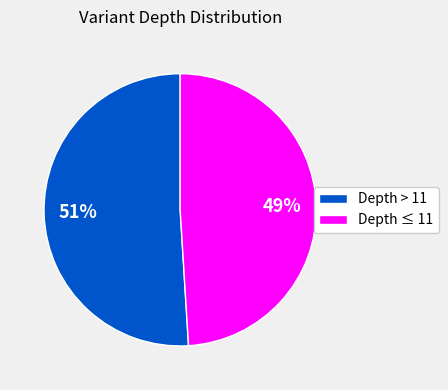

How many slices are in this pie chart?

2